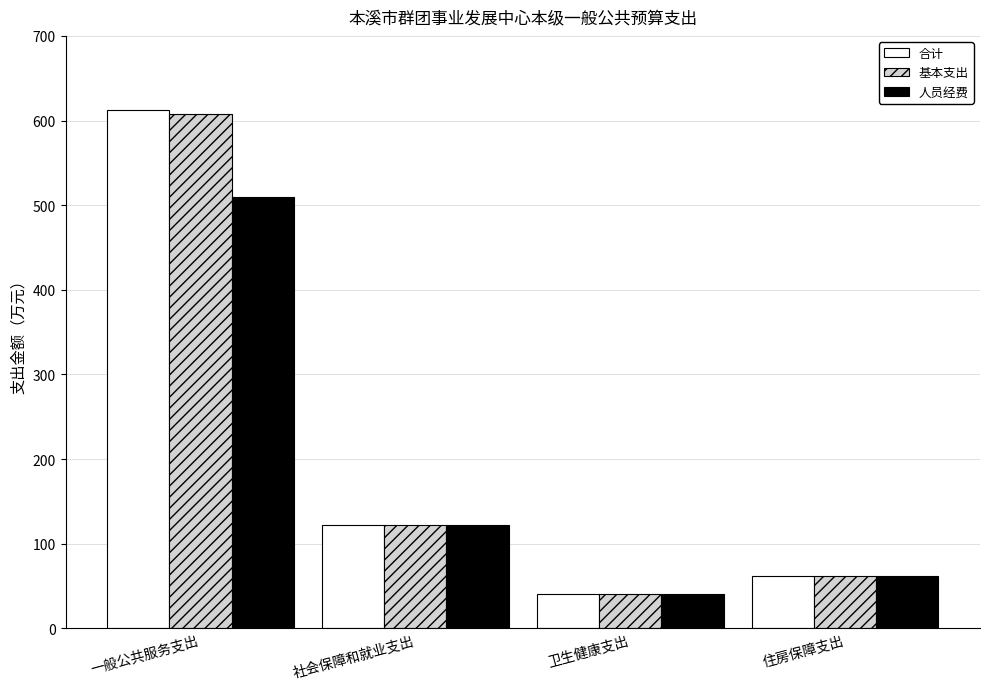

What is the difference between the maximum and minimum values in the 人员经费 series?

469.2